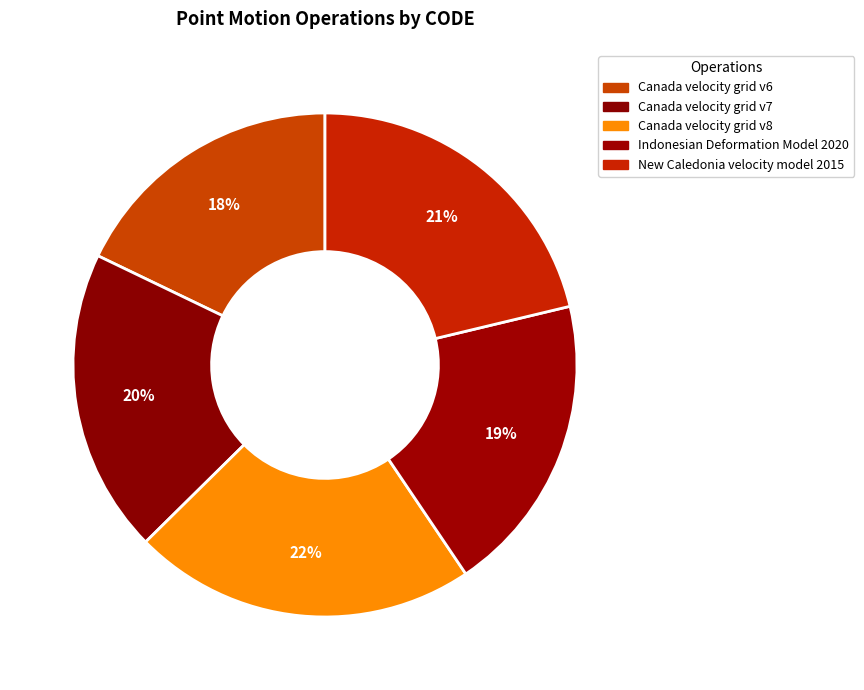

Which slice is the smallest?

Canada velocity grid v6